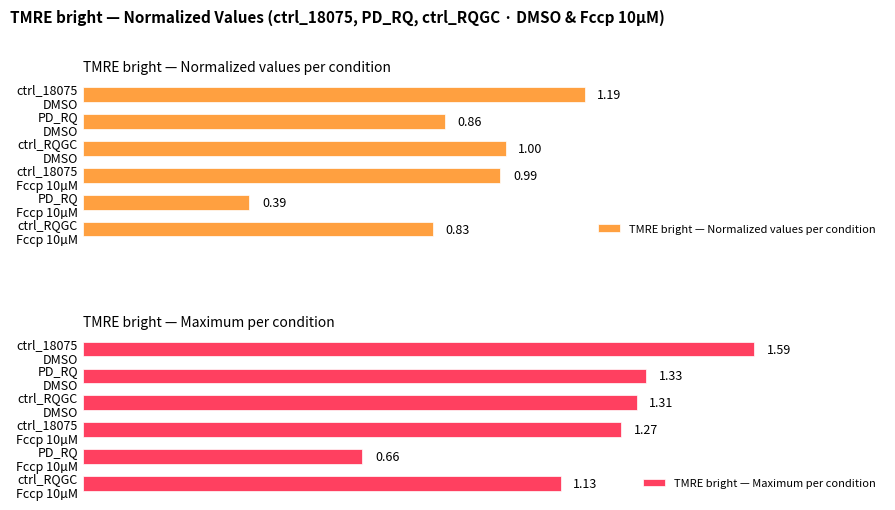

At ctrl_RQGC DMSO, list the series in order from largest to smallest.

TMRE bright — Maximum per condition, TMRE bright — Normalized values per condition